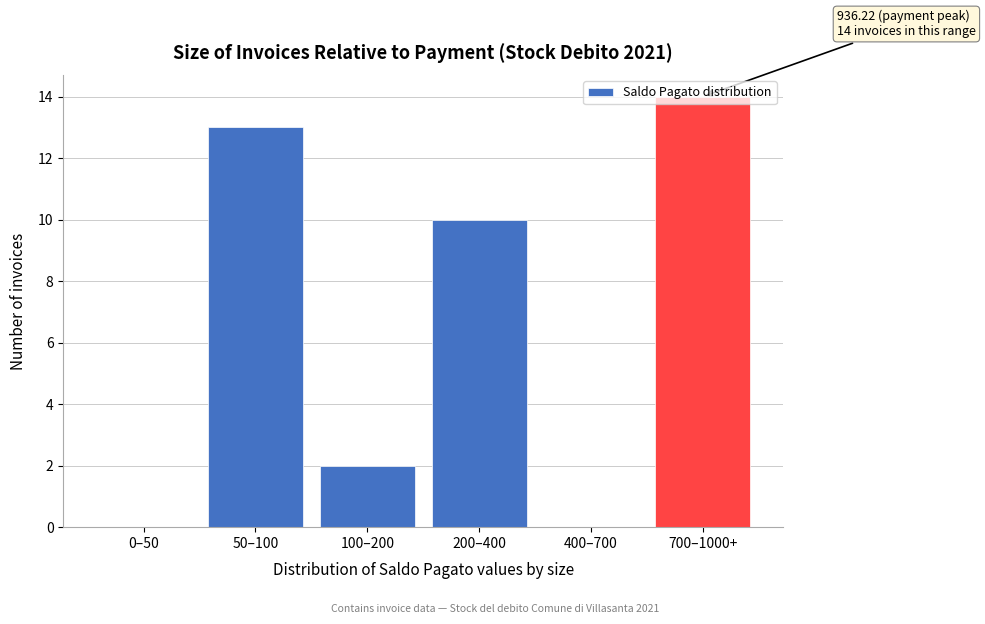

What is the greatest value displayed?

14